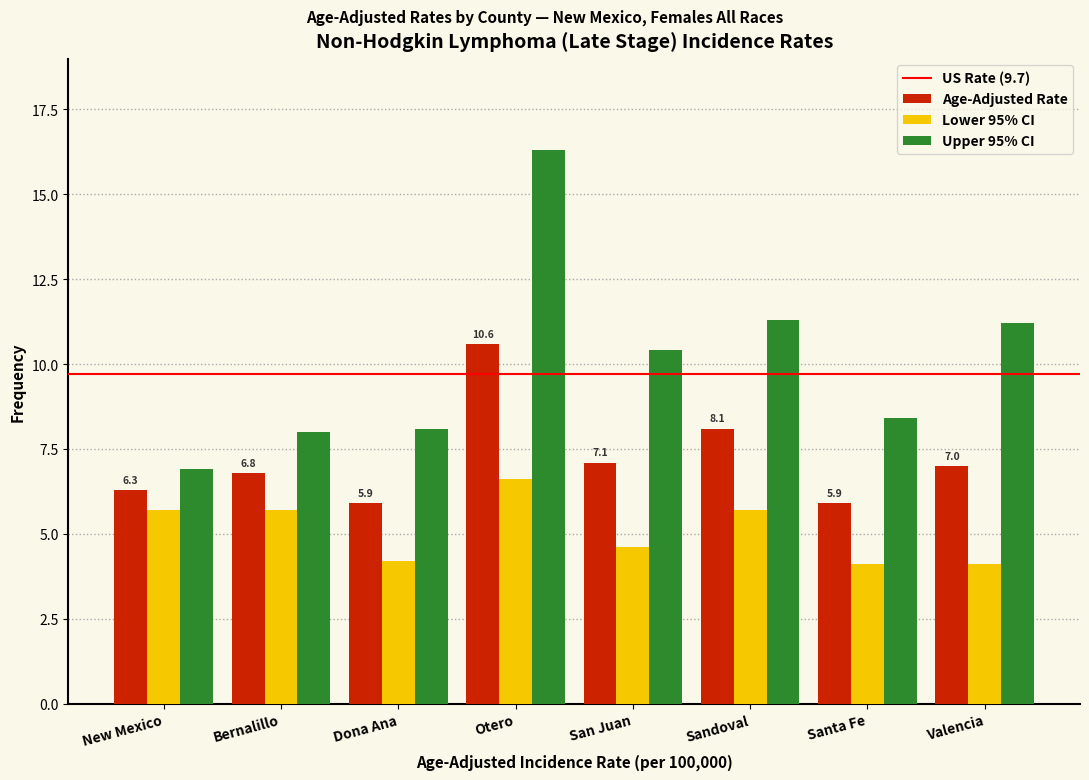

Reading left to right, extract all data points from this chart.

Age-Adjusted Rate: New Mexico=6.3	Bernalillo=6.8	Dona Ana=5.9	Otero=10.6	San Juan=7.1	Sandoval=8.1	Santa Fe=5.9	Valencia=7.0
Lower 95% CI: New Mexico=5.7	Bernalillo=5.7	Dona Ana=4.2	Otero=6.6	San Juan=4.6	Sandoval=5.7	Santa Fe=4.1	Valencia=4.1
Upper 95% CI: New Mexico=6.9	Bernalillo=8.0	Dona Ana=8.1	Otero=16.3	San Juan=10.4	Sandoval=11.3	Santa Fe=8.4	Valencia=11.2